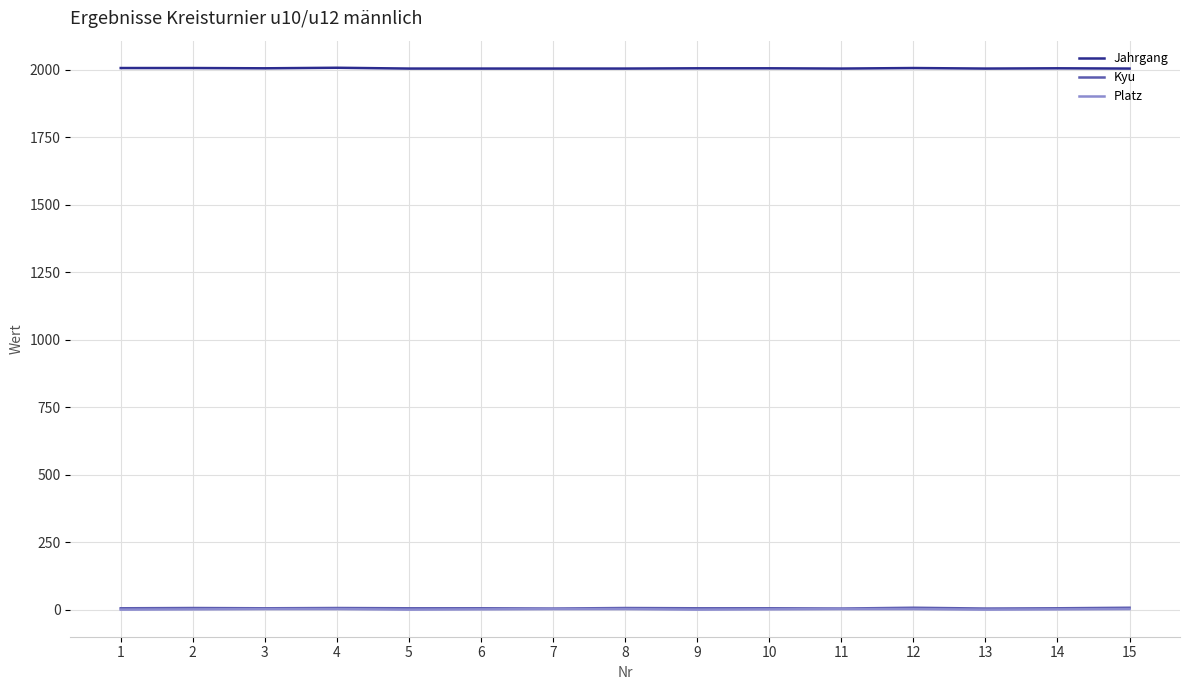

True or false: Platz and Jahrgang intersect in this chart.

False